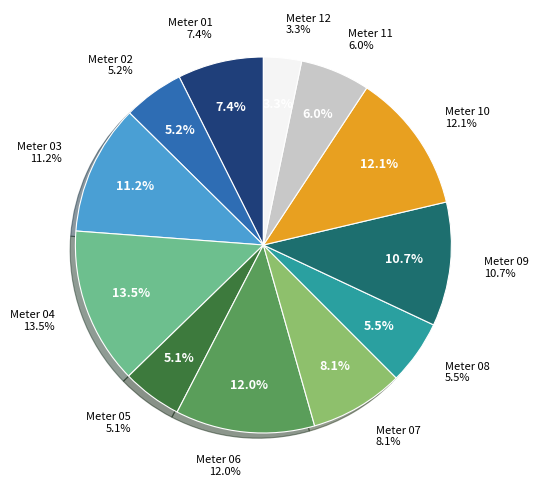

True or false: 09 accounts for 11% of the total.

True